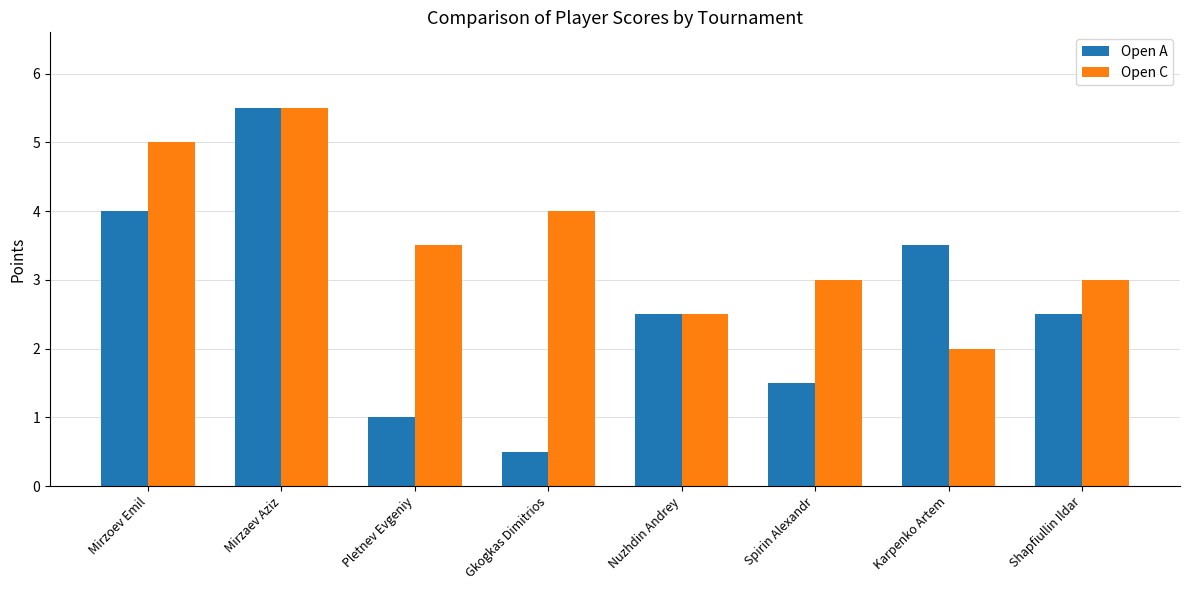

Reading left to right, list all the values displayed in this chart.

Open A: 4.0	5.5	1.0	0.5	2.5	1.5	3.5	2.5
Open C: 5.0	5.5	3.5	4.0	2.5	3.0	2.0	3.0